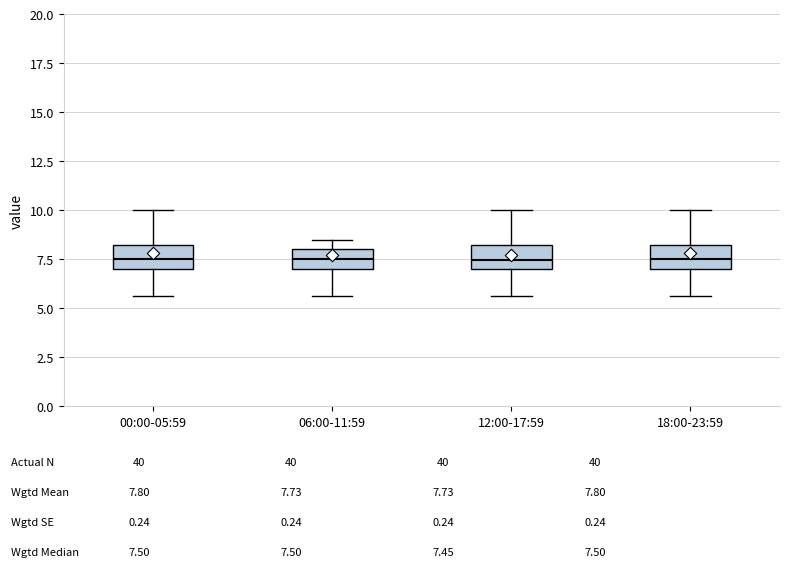

Reading left to right, read every box against the y-axis: the position of its median line, the range the box covers, and the ends of its whiskers. The values are not printed on the chart, so give them approximately, as read against the axis.

00:00-05:59: median 7.5, box 7.0 to 8.0, whiskers 5.5 to 10.0
06:00-11:59: median 7.5, box 7.0 to 8.0, whiskers 5.5 to 8.5
12:00-17:59: median 7.5, box 7.0 to 8.0, whiskers 5.5 to 10.0
18:00-23:59: median 7.5, box 7.0 to 8.0, whiskers 5.5 to 10.0